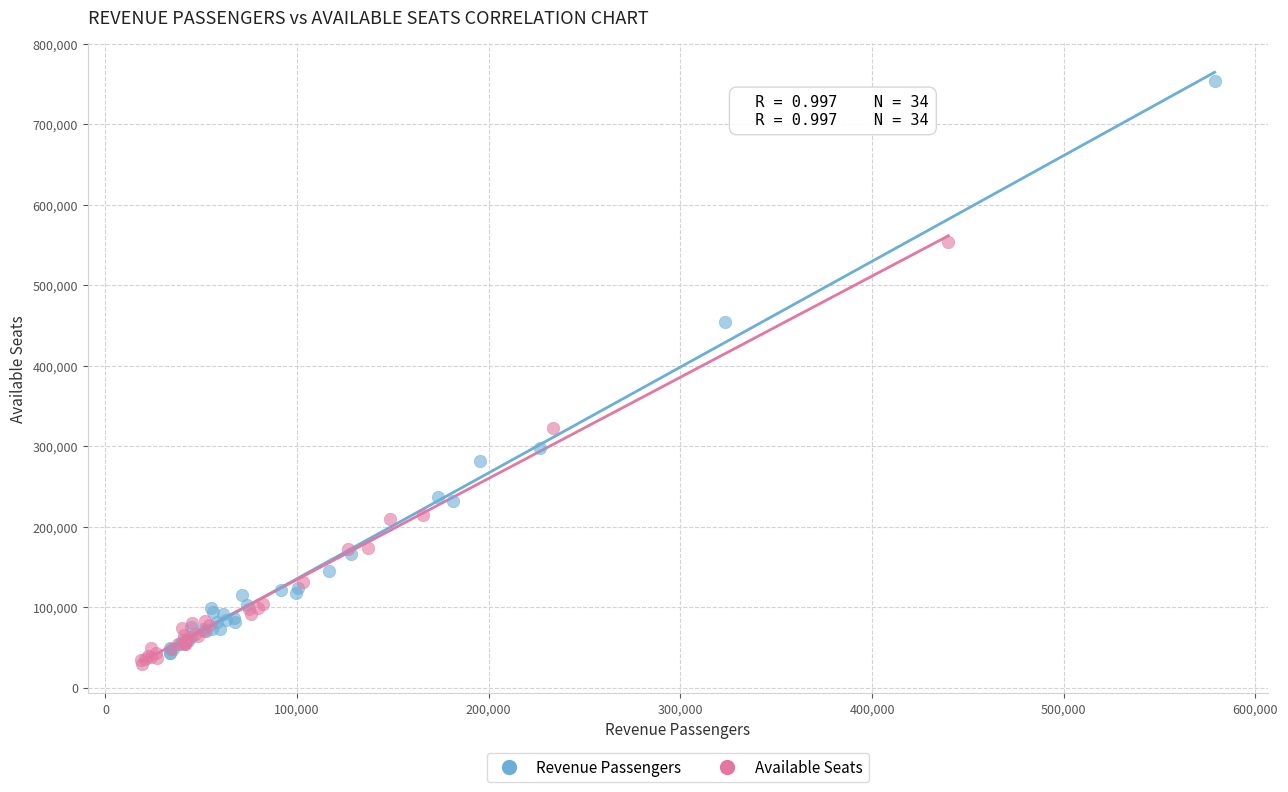

Which series reaches the minimum Y coordinate?

Available Seats